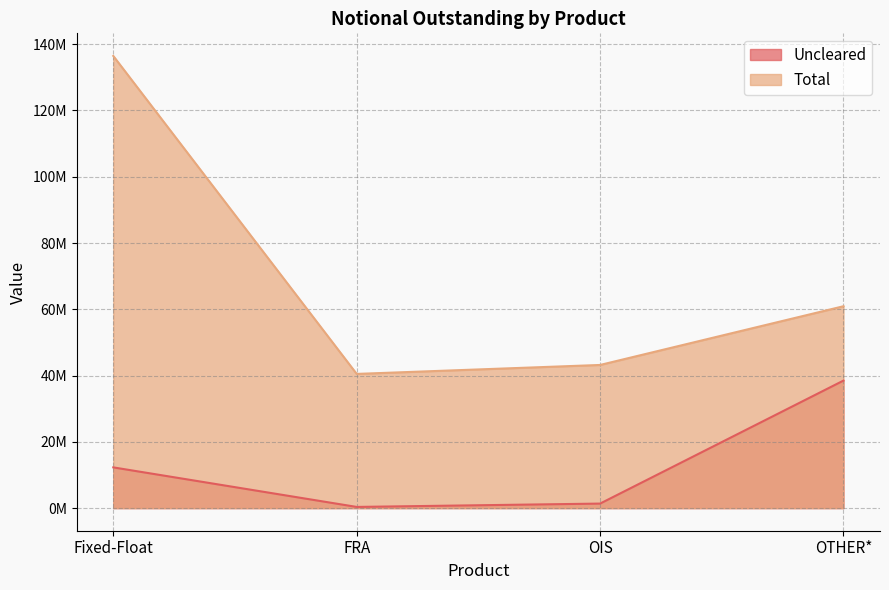

At how many categories does at least one series exceed 132612539?

1